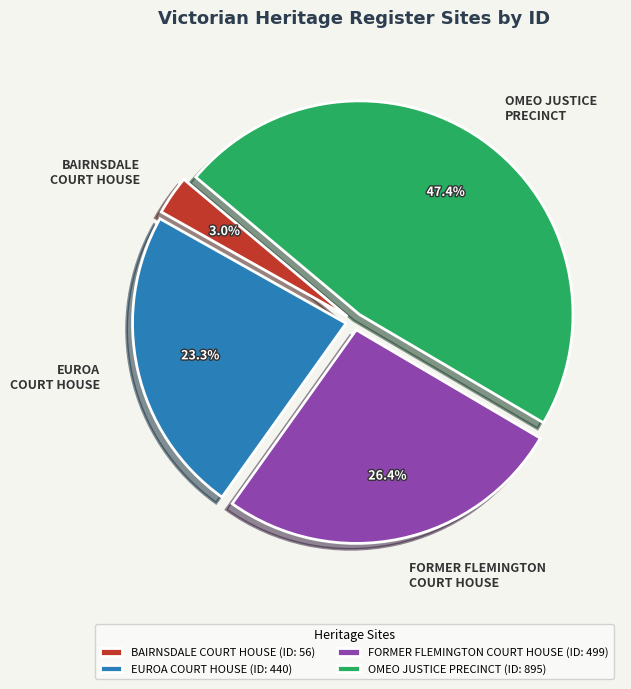

Is it true that FORMER FLEMINGTON COURT HOUSE is 40% of the pie?

False